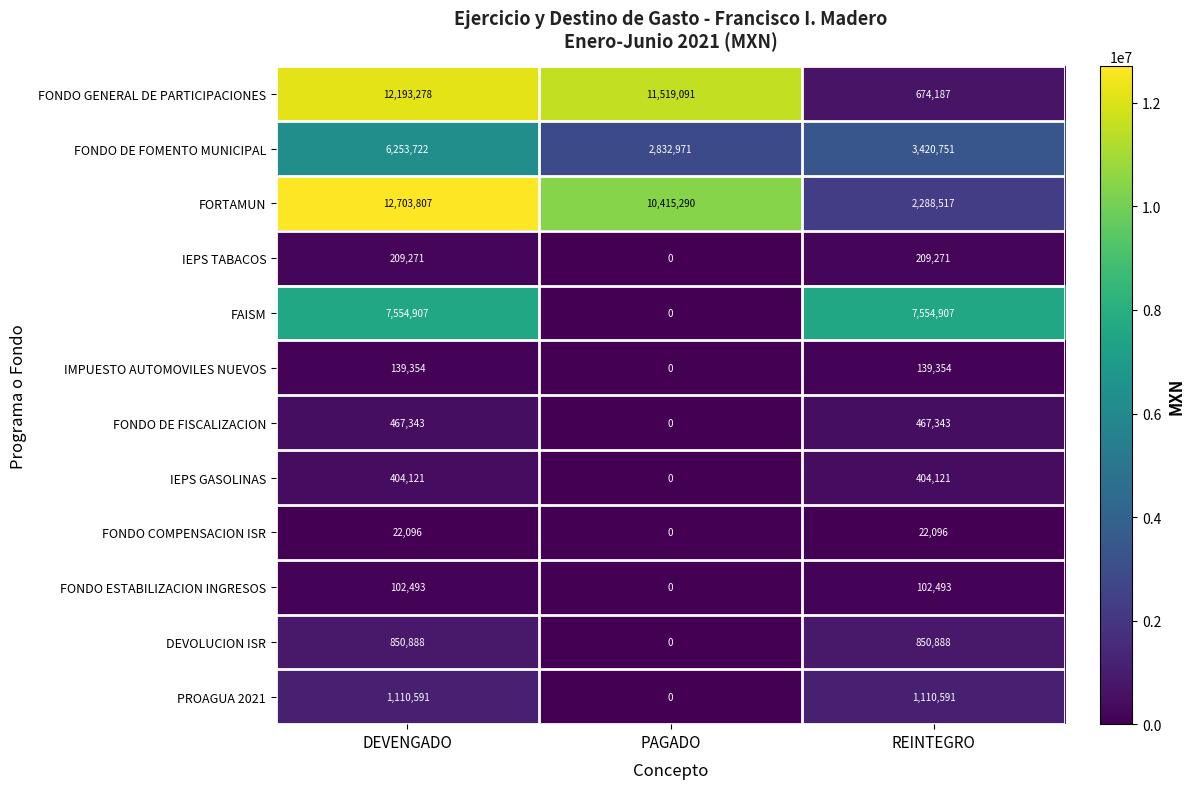

How many FAISM values are between 0 and 7554907?

3